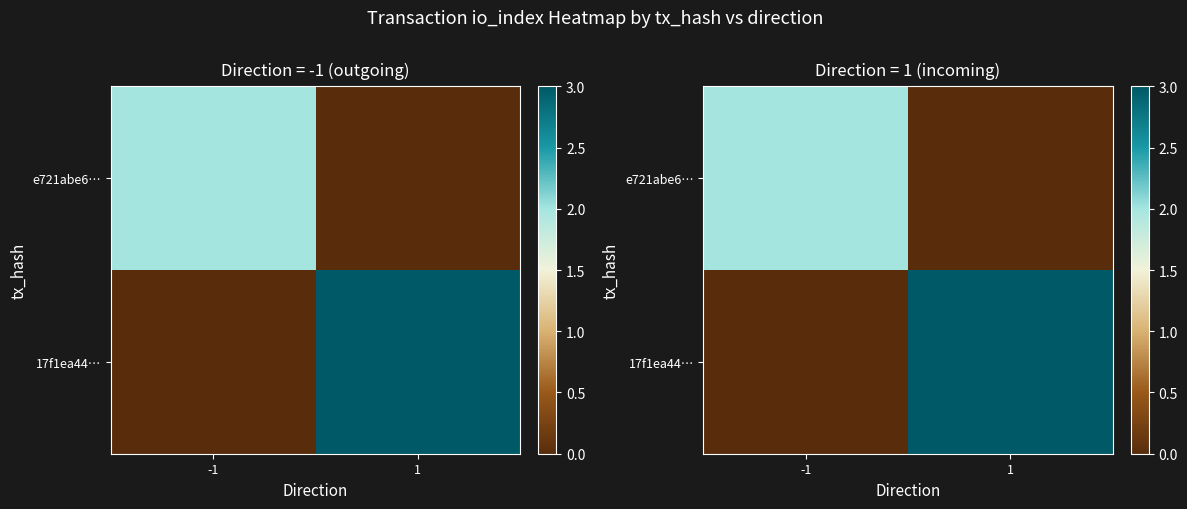

At 1, list the series in order from smallest to largest.

e721abe6…, 17f1ea44…